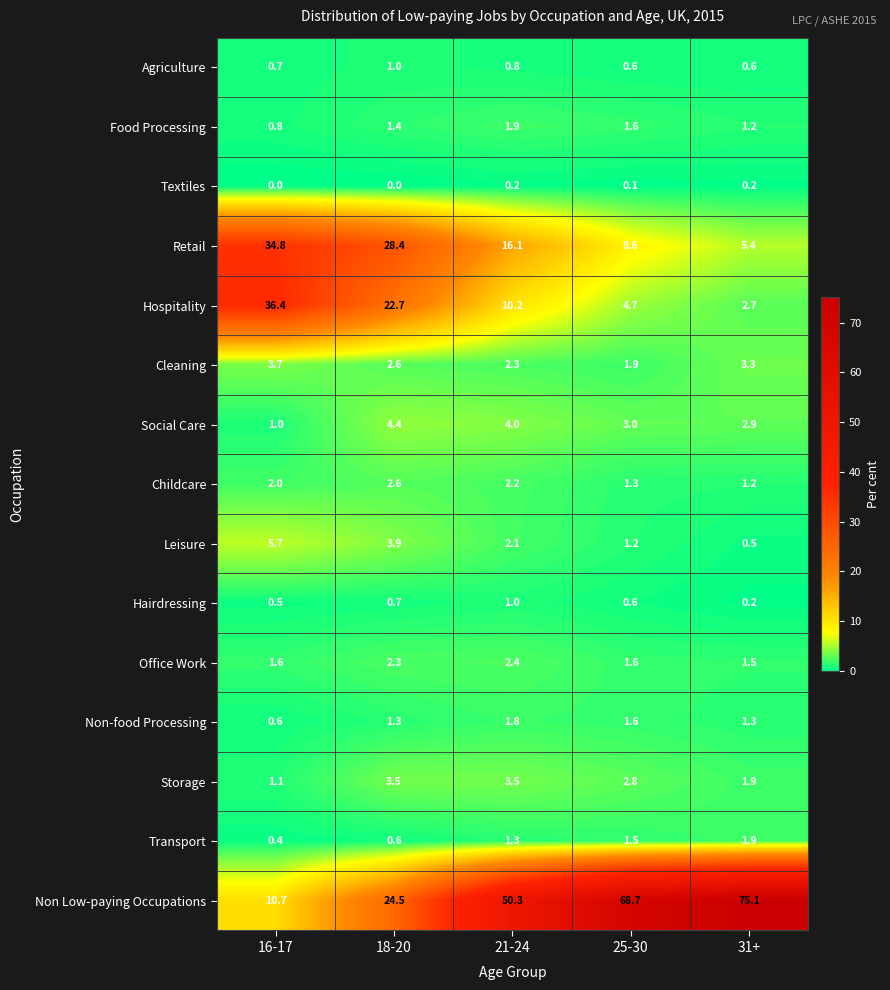

Is it true that Leisure equals 1.2 at 25-30?

True